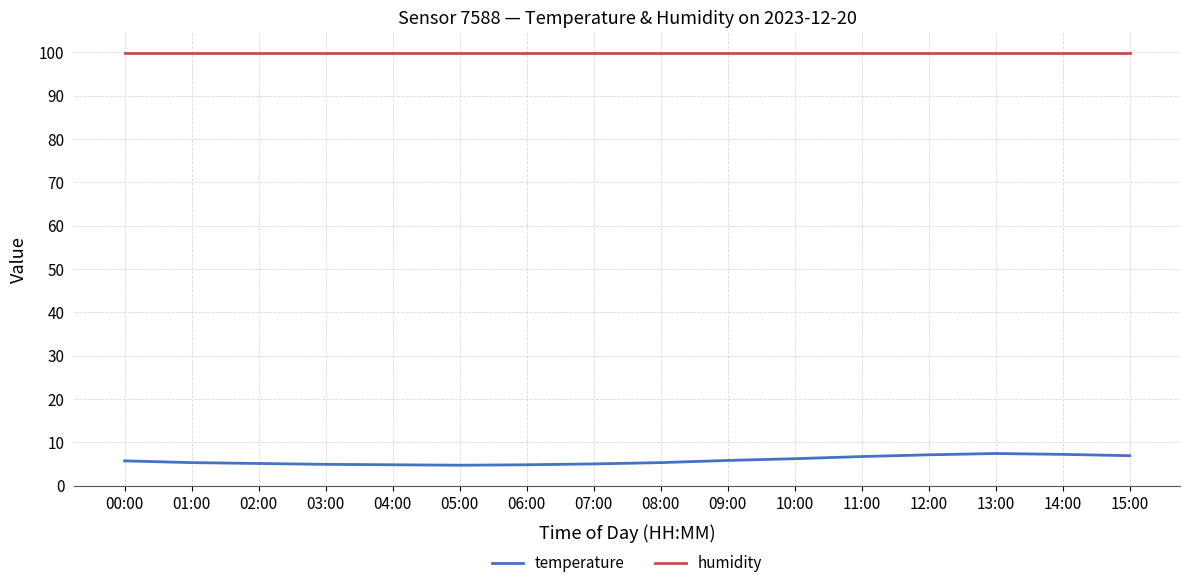

At 11:00, list the series in order from smallest to largest.

temperature, humidity